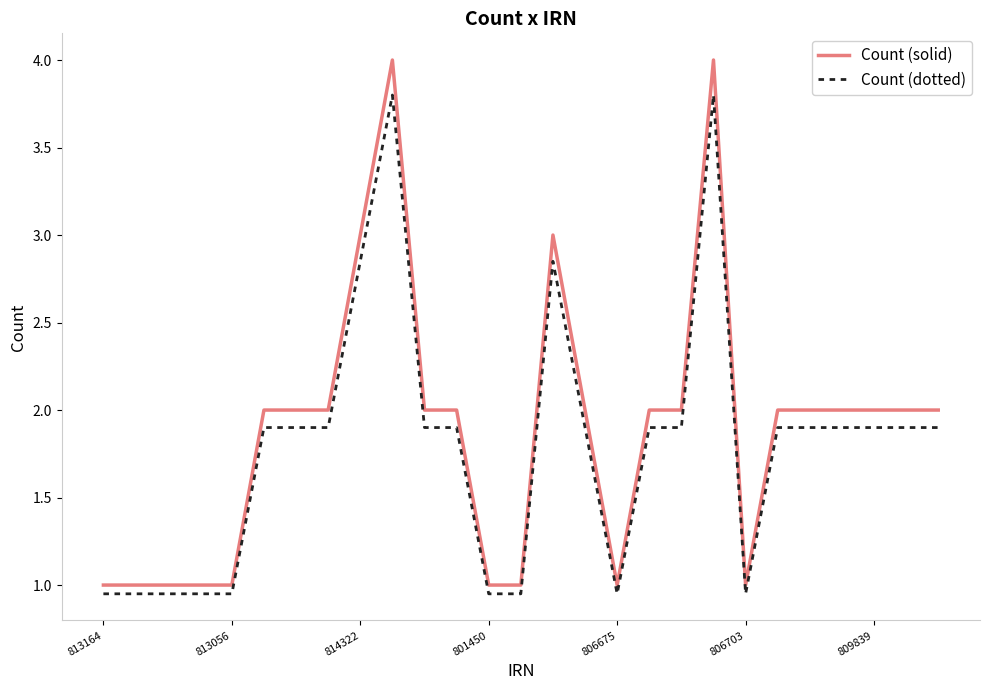

What is the greatest value displayed?

4.0